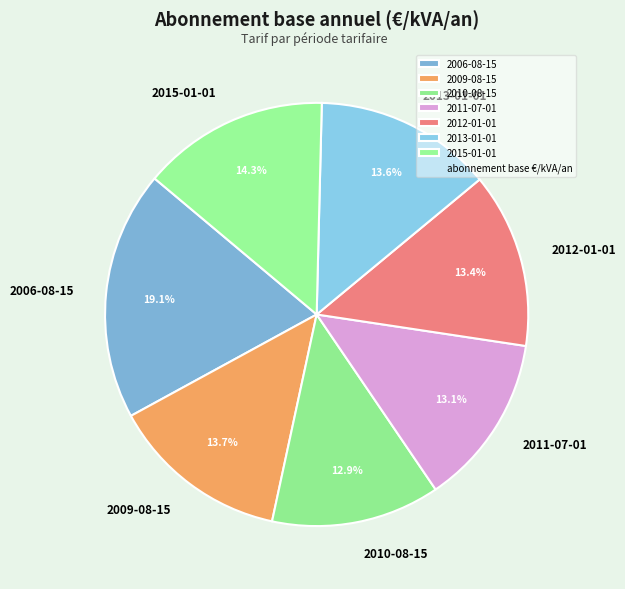

Is there any slice that represents more than half of the pie?

No